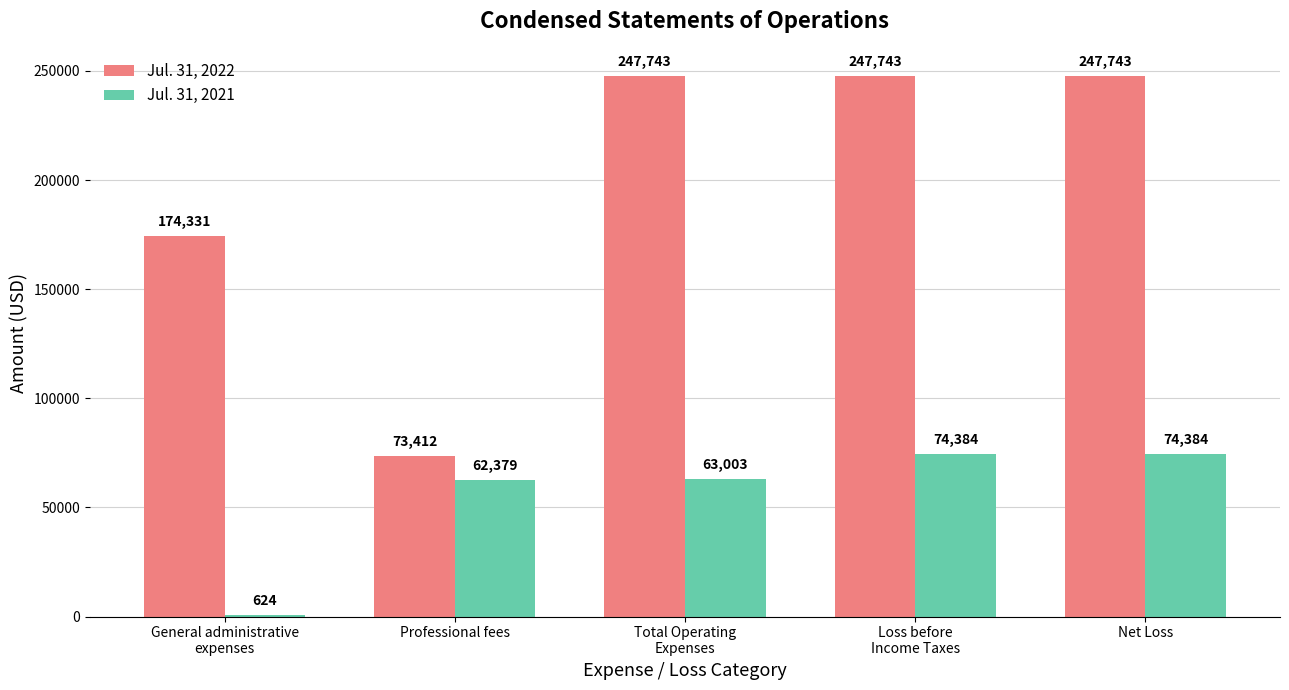

Reading left to right, what are all the values shown in this chart?

Jul. 31, 2022: General administrative
expenses=174331	Professional fees=73412	Total Operating
Expenses=247743	Loss before
Income Taxes=247743	Net Loss=247743
Jul. 31, 2021: General administrative
expenses=624	Professional fees=62379	Total Operating
Expenses=63003	Loss before
Income Taxes=74384	Net Loss=74384